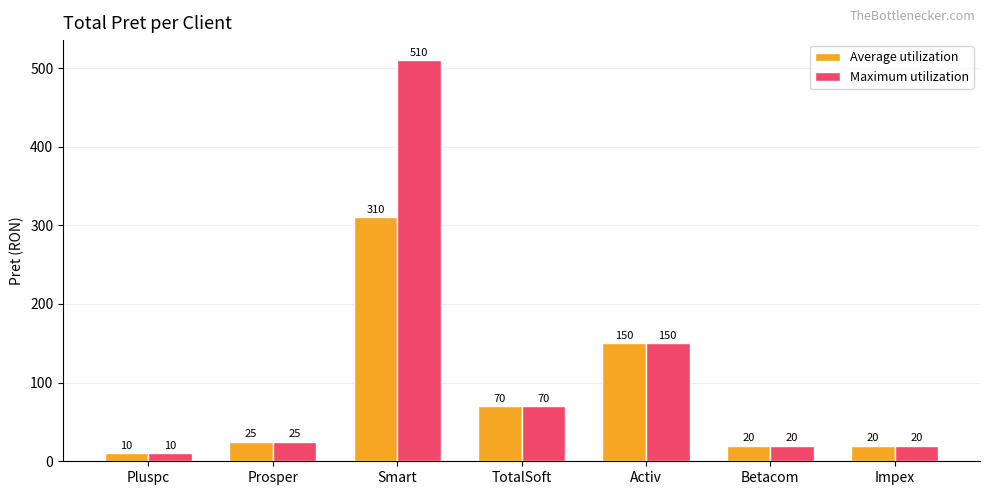

Where is Maximum utilization nearest to the value 260?

Activ